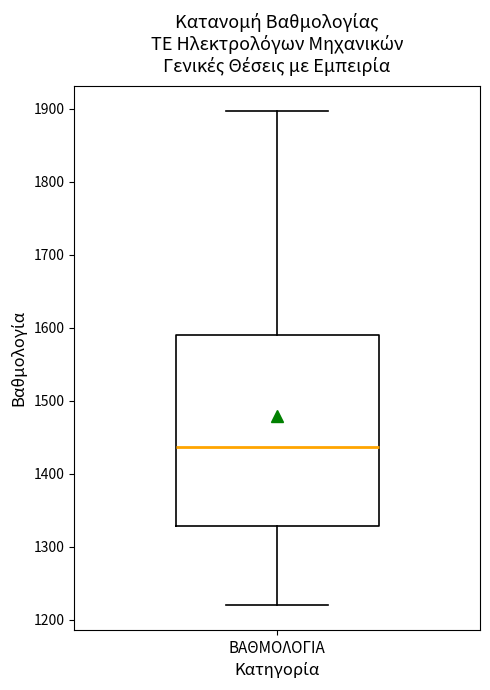

Read this box plot against the y-axis: the position of the median line, the range covered by the box, and the ends of both whiskers. The values are not printed on the chart, so give them approximately, as read against the axis.

median 1440, box 1330 to 1590, whiskers 1220 to 1900